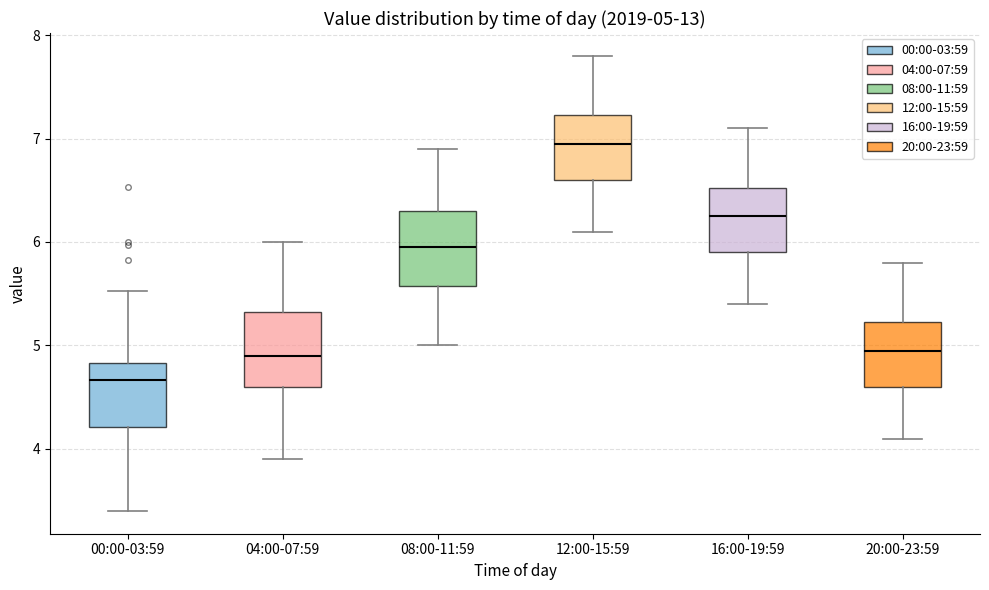

Which box's median line is the lowest?

00:00-03:59